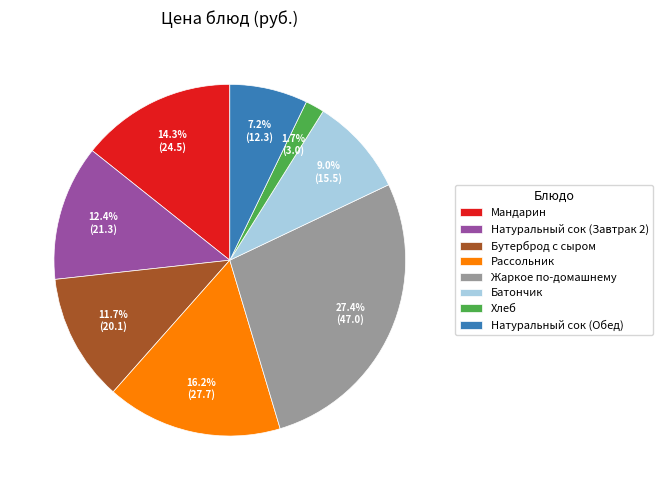

To the nearest percent, what is the difference between the largest and smallest slice percentages?

26%